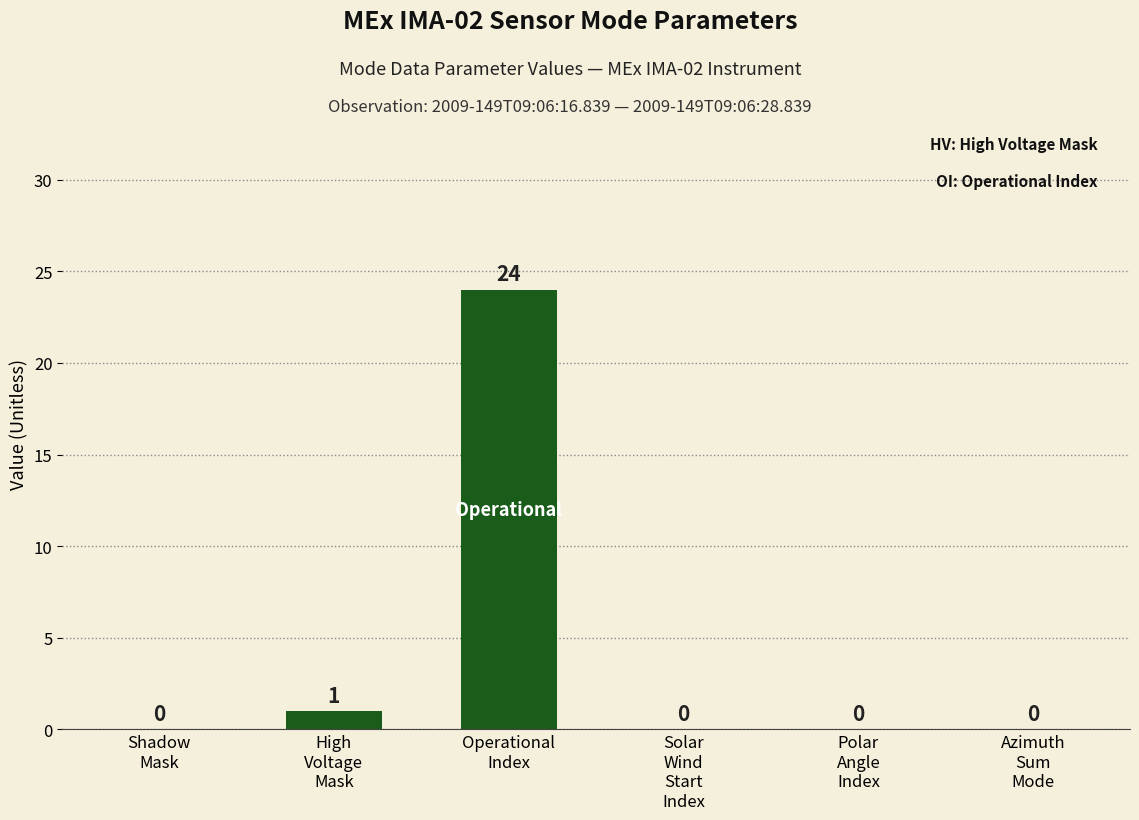

Which label corresponds to the largest value in the chart?

Operational
Index